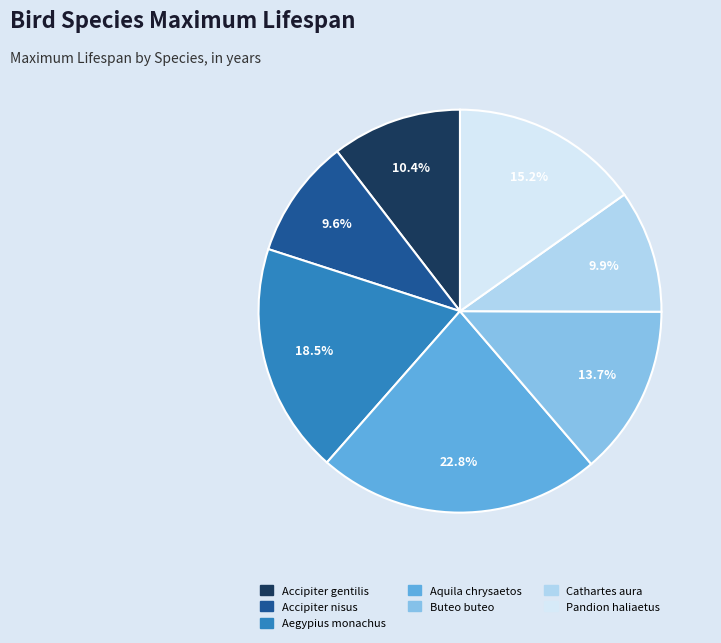

To the nearest percent, what percentage of the pie is Accipiter nisus?

10%